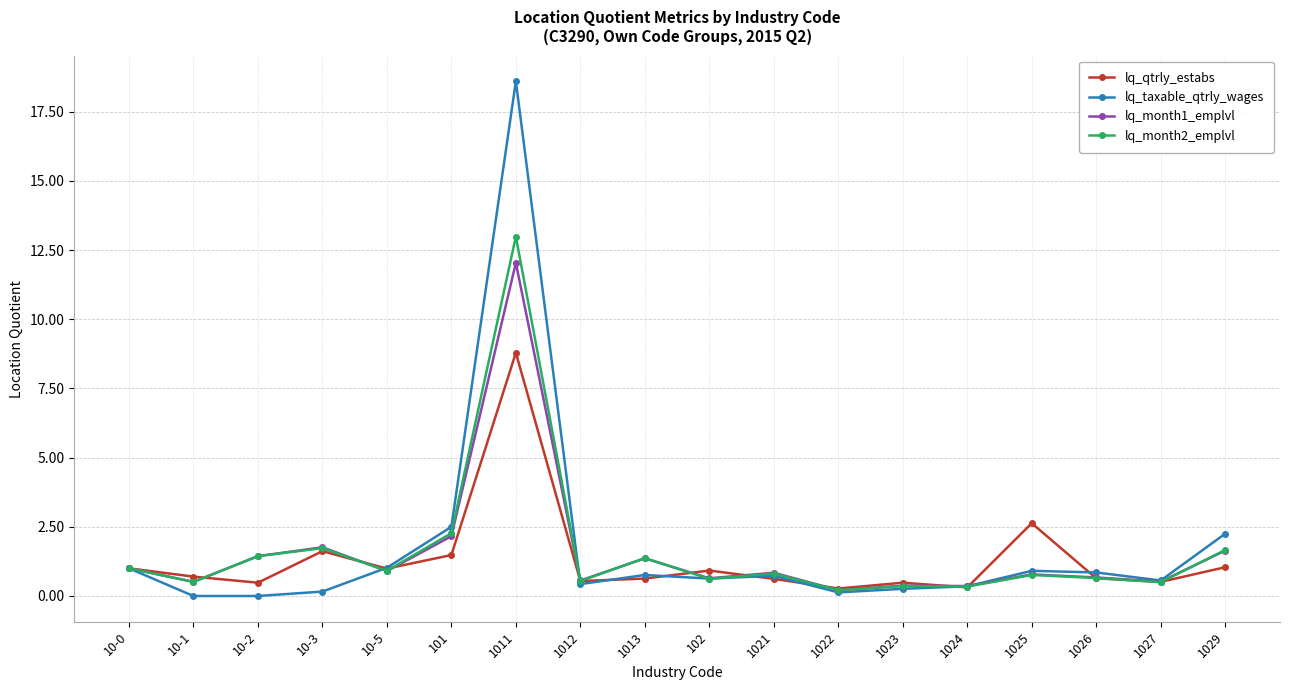

True or false: lq_taxable_qtrly_wages has more than 2 interior local peaks.

True